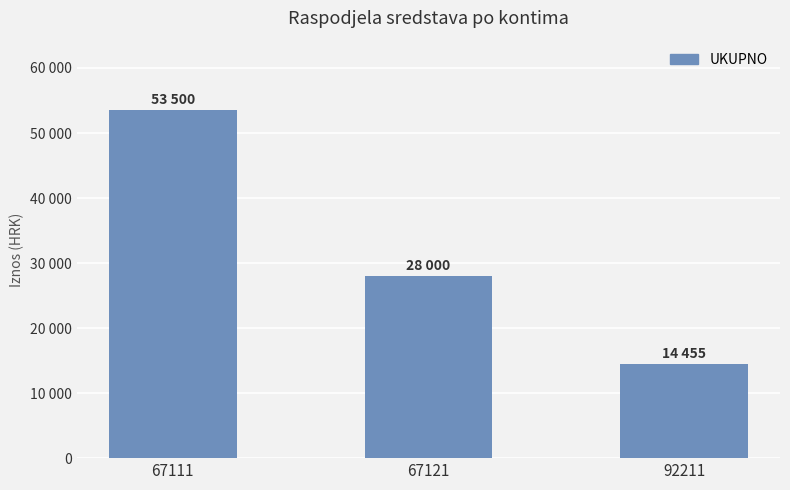

List the labels in order of value, largest first.

67111, 67121, 92211